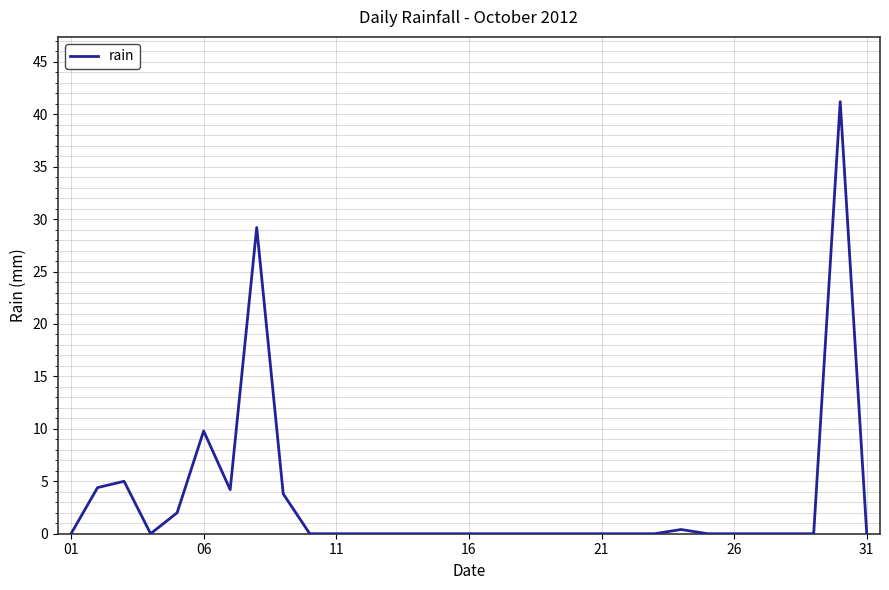

What is the difference between the maximum and minimum values?

41.2